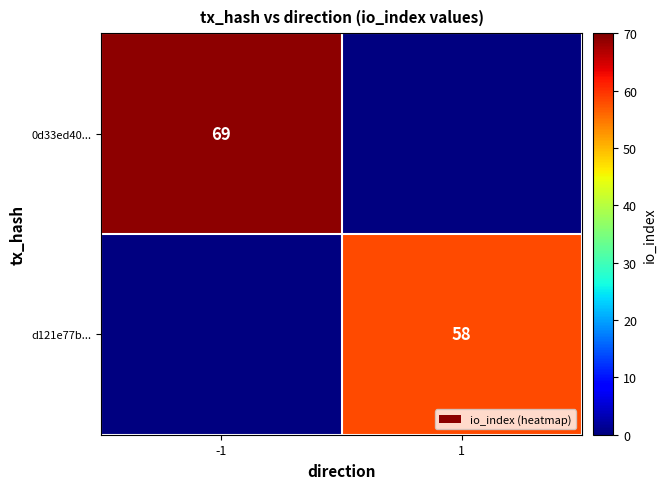

How many data points does each series have?

2